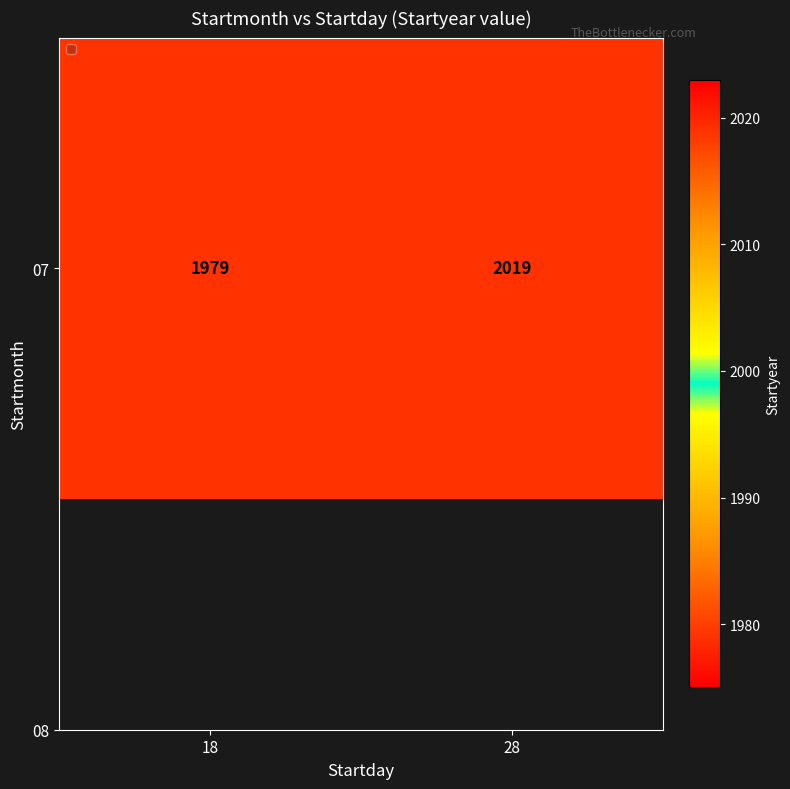

Is it true that the value at 28 is 1131?

False